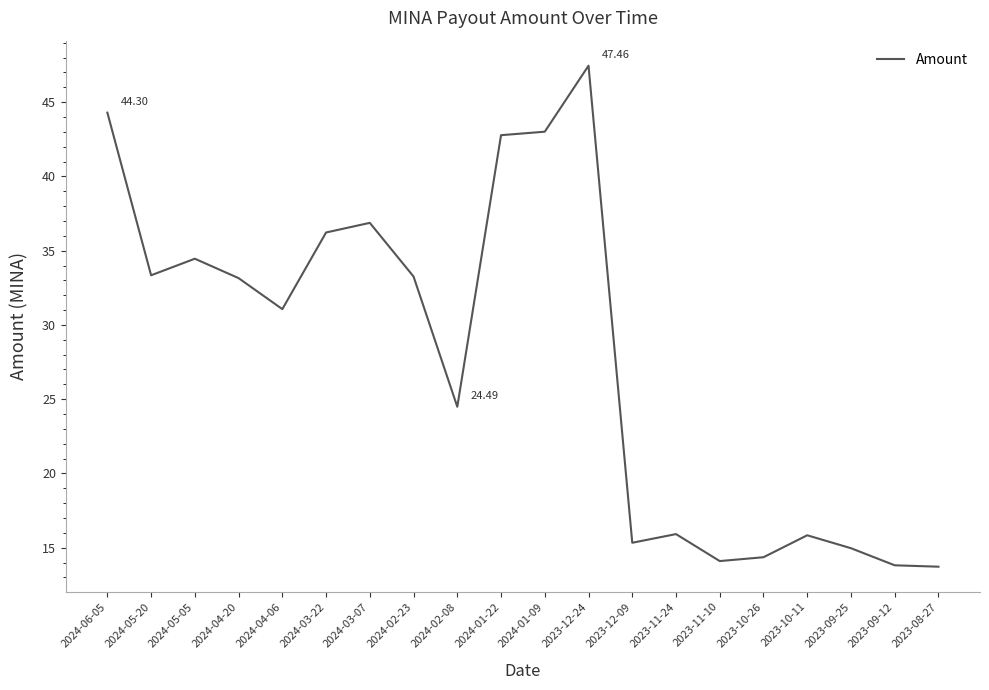

True or false: the data shows 31.1 at 2024-04-06.

True